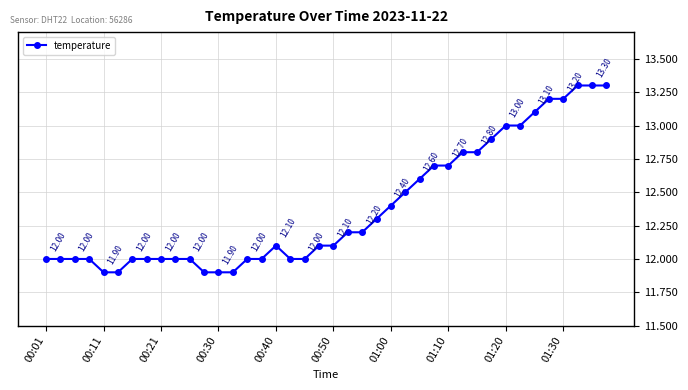

How many lines are shown in the chart?

1